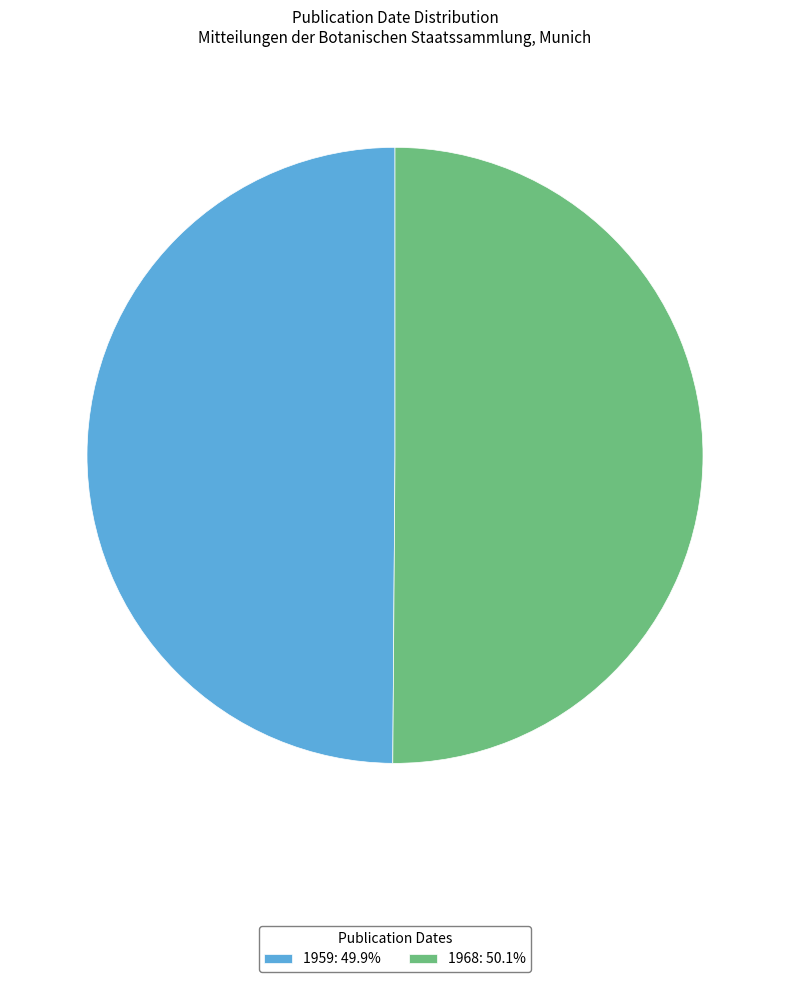

What is the ratio of the value at 1968: 50.1% to the value at 1959: 49.9%?

1.0